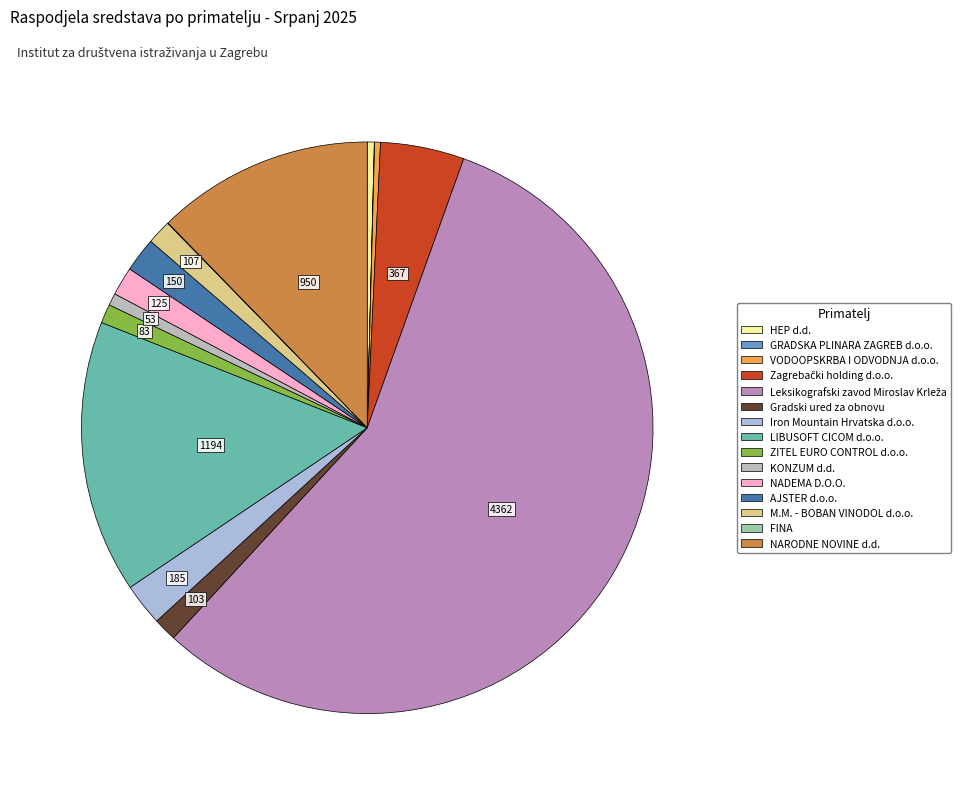

What is the largest slice in the pie chart?

Leksikografski zavod Miroslav Krleža